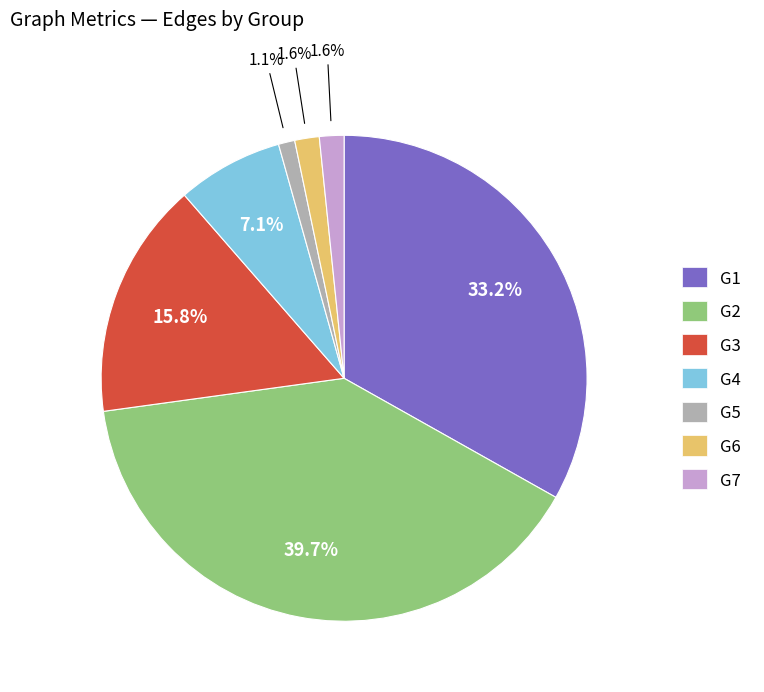

To the nearest percent, what percentage of the pie is G7?

2%